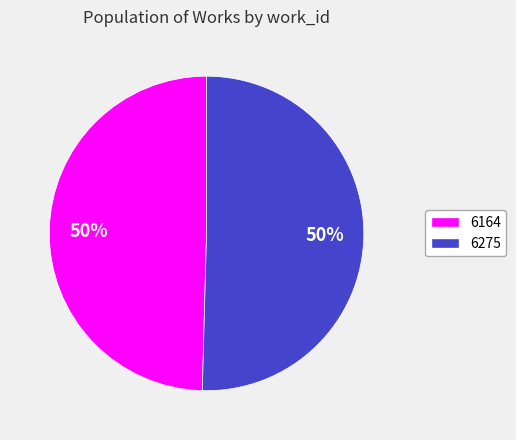

How many slices are in this pie chart?

2